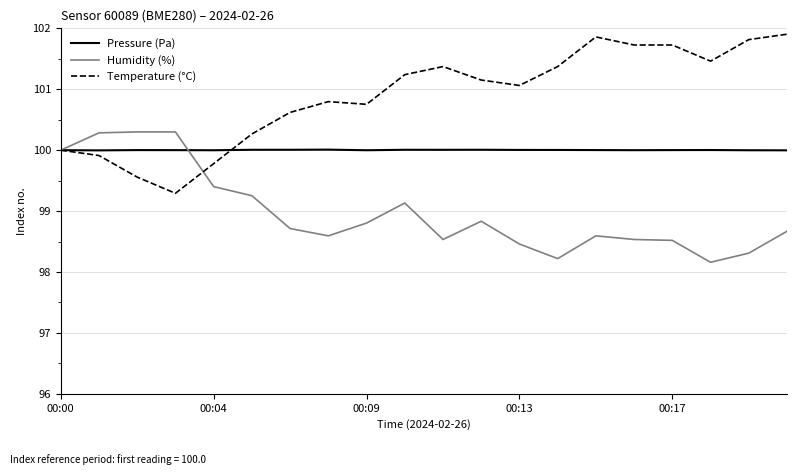

List the series in order of their overall mean, highest first.

Temperature (°C), Pressure (Pa), Humidity (%)